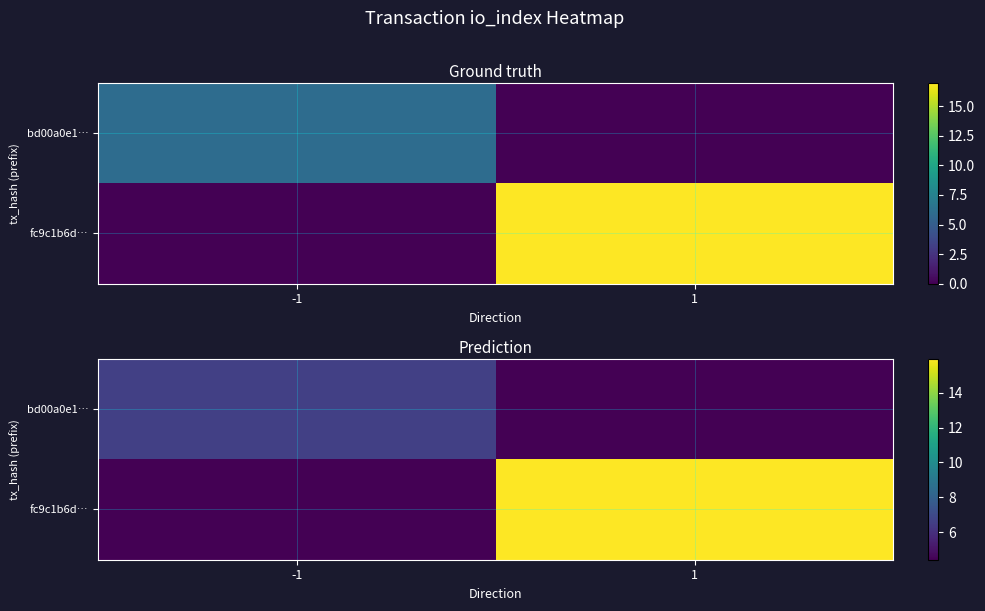

What is the minimum value shown in the chart?

4.4